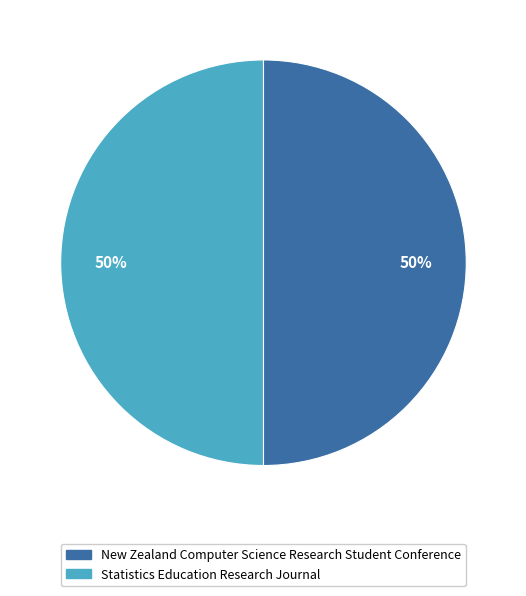

Is the sum of New Zealand Computer Science Research Student Conference and Statistics Education Research Journal greater than half?

Yes